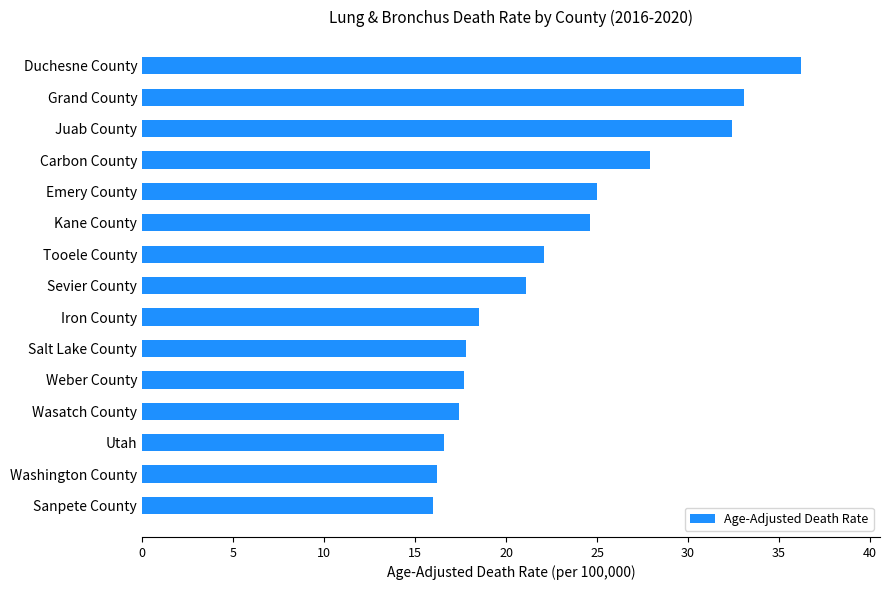

What is the difference between the second highest and minimum values?

17.1